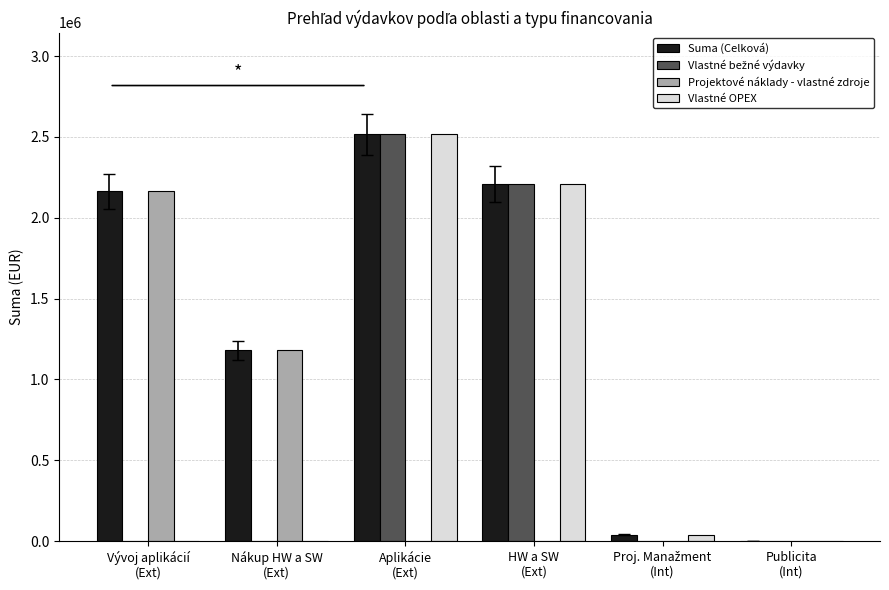

What is the sum of all Projektové náklady - vlastné zdroje values?

3344442.4